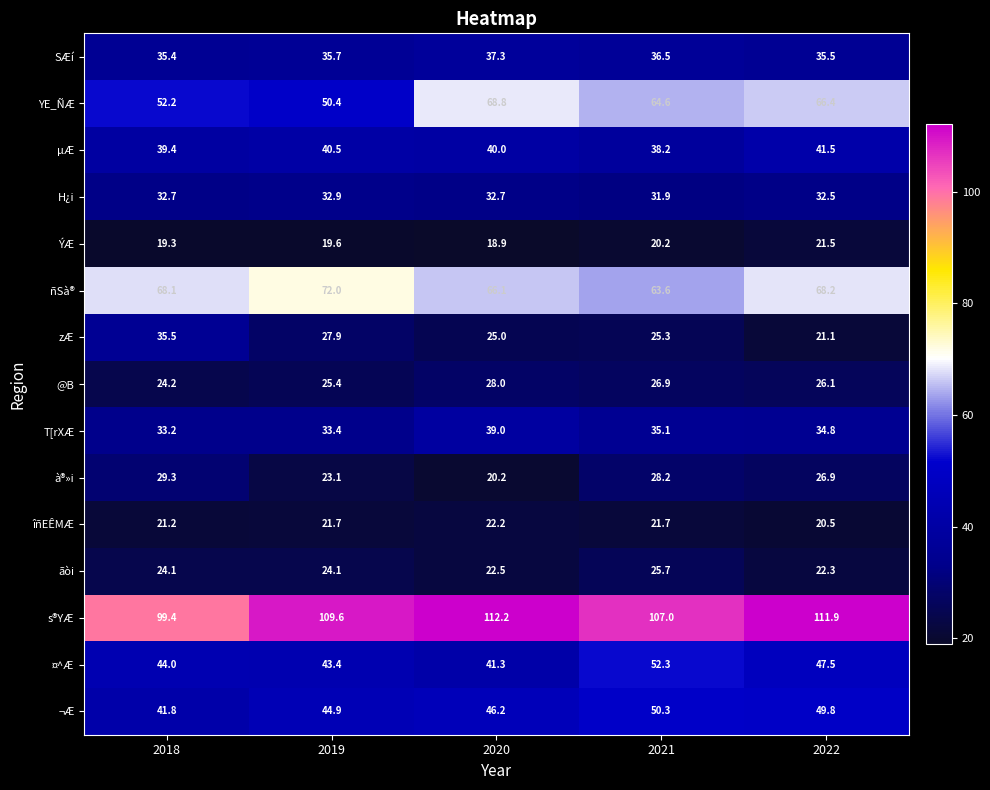

Rank the categories by à®»i value from highest to lowest.

2018, 2021, 2022, 2019, 2020